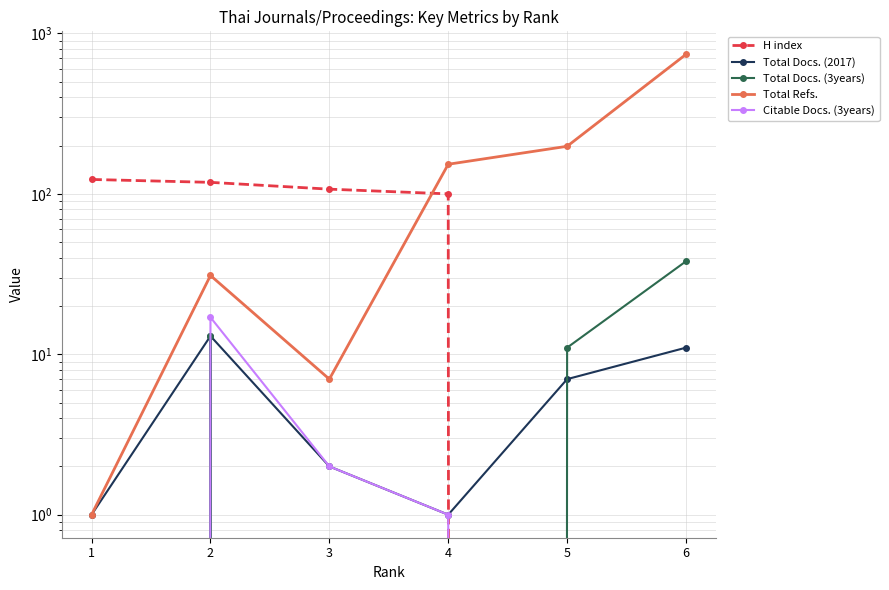

The H index series shows 28 at 4. True or false?

False